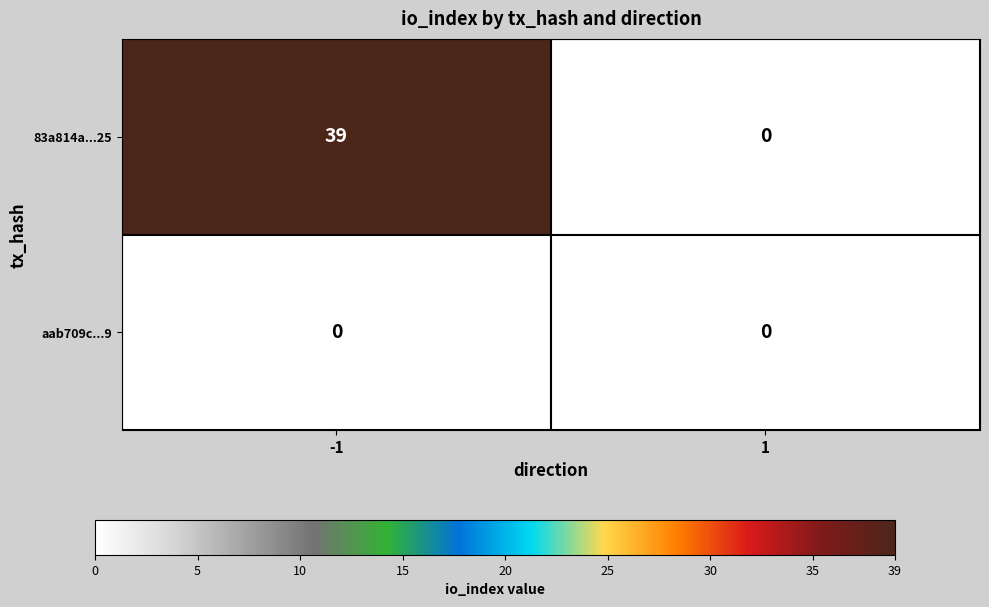

Which series has the largest total across all categories?

83a814a...25